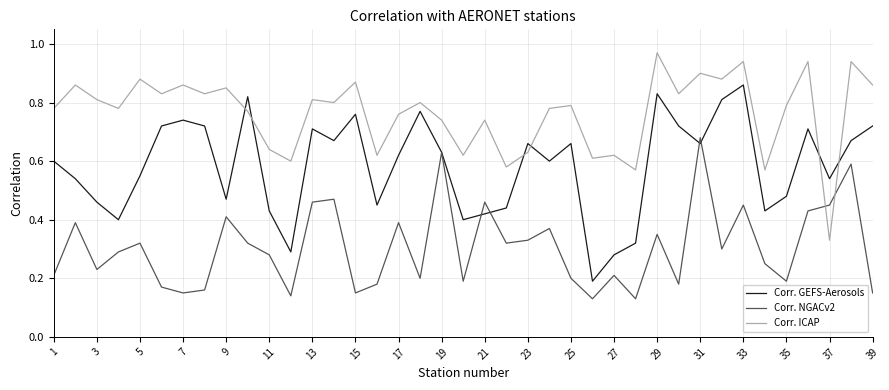

After their last crossing, which series has the higher values: Corr. NGACv2 or Corr. ICAP?

Corr. ICAP